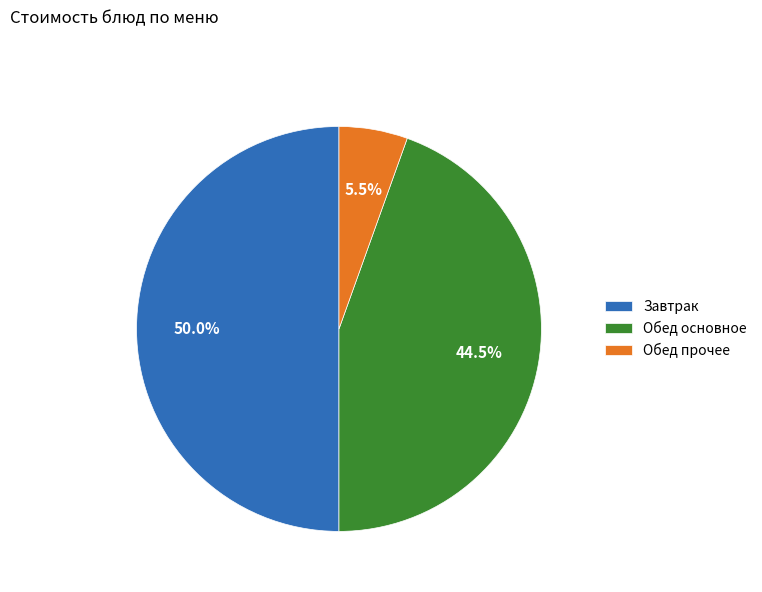

Rank the categories by value from lowest to highest.

Обед прочее, Обед основное, Завтрак